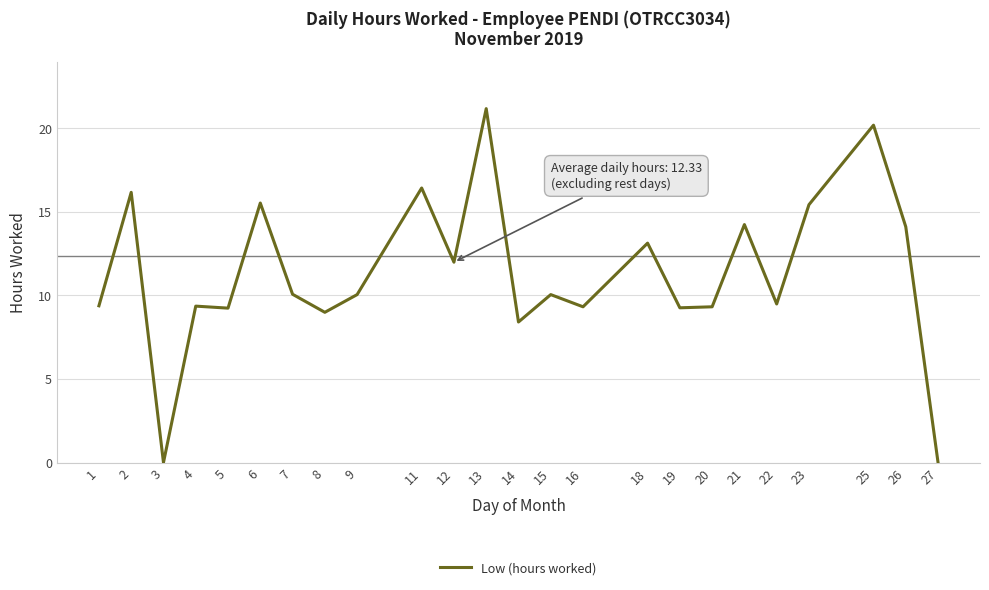

How many distinct data groups are displayed?

1